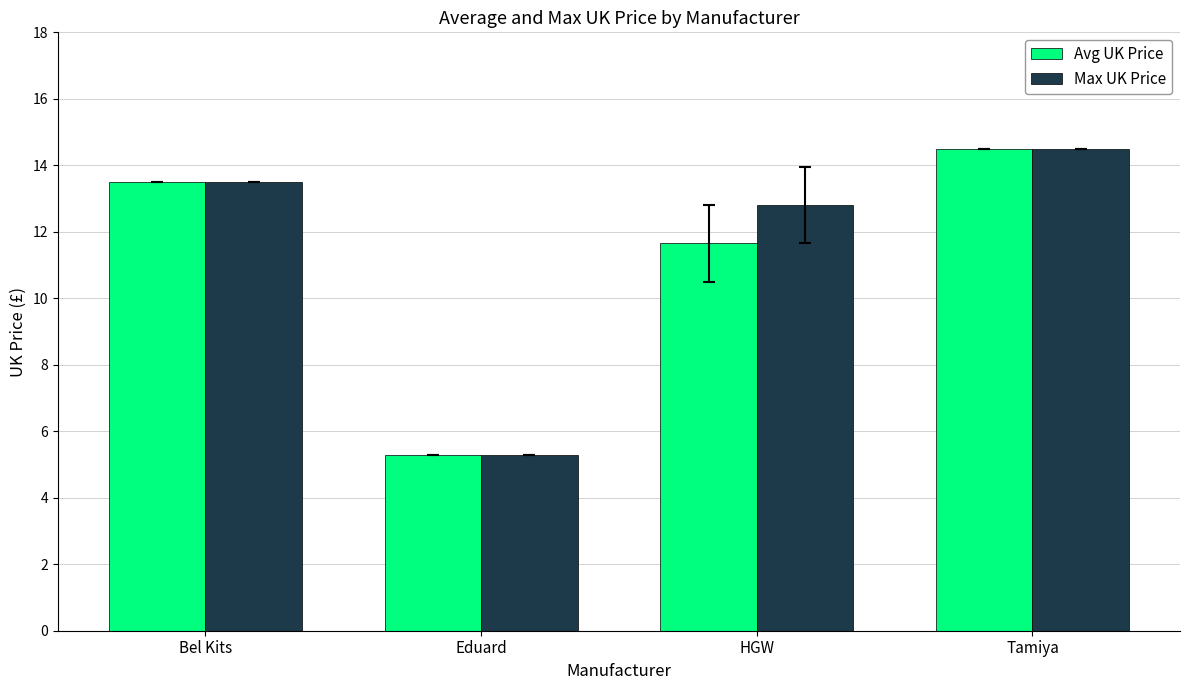

Is it true that Max UK Price equals 3.1 at Tamiya?

False